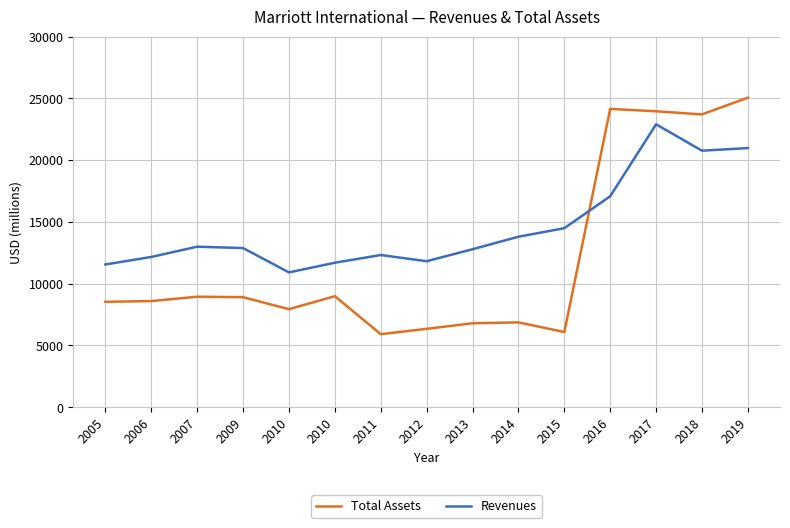

At which label is Total Assets closest to 15480?

2010